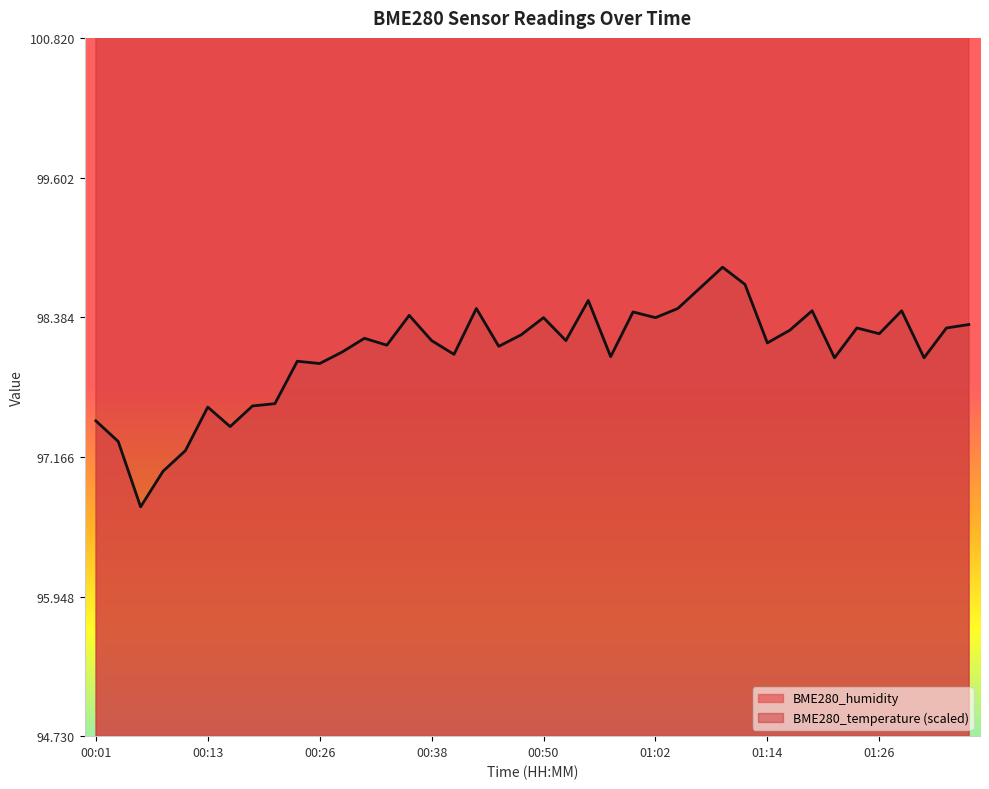

True or false: BME280_temperature and BME280_humidity intersect in this chart.

False